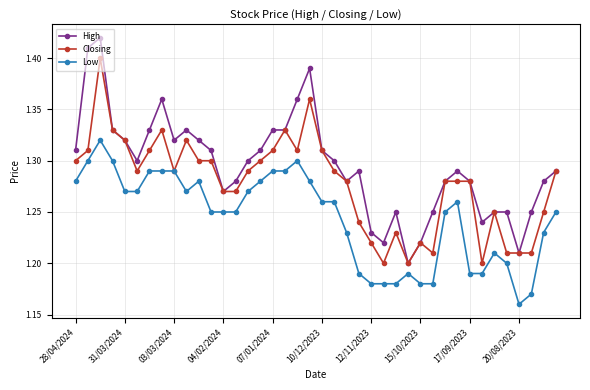

How many High values are between 1 and 2?

40